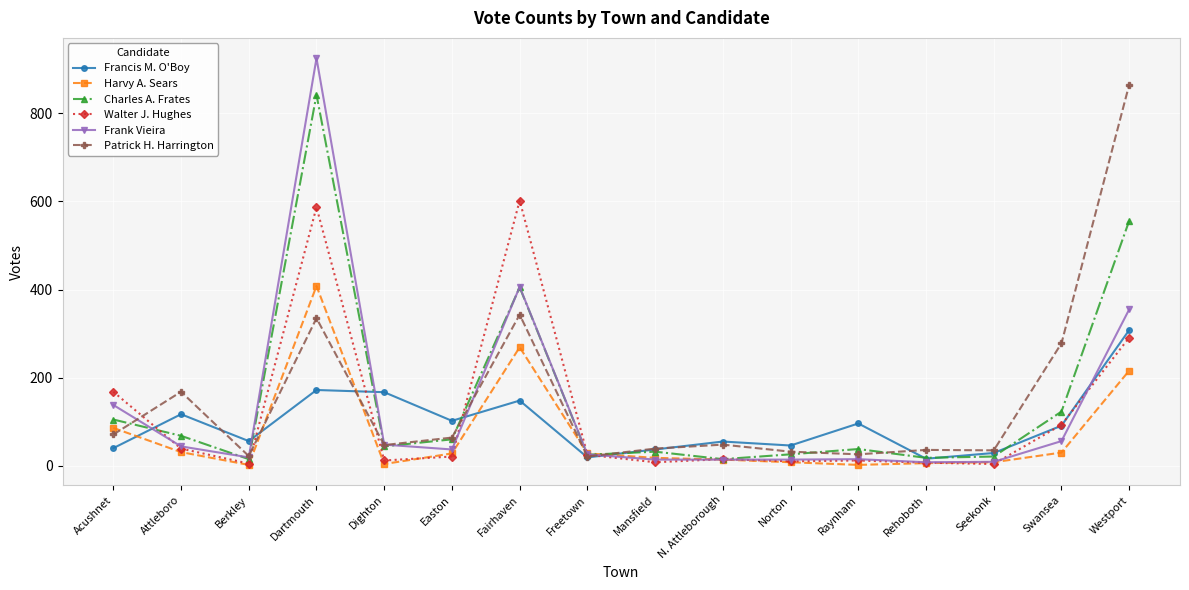

What is the value of the Harvy A. Sears point at the 9th from the left?

18